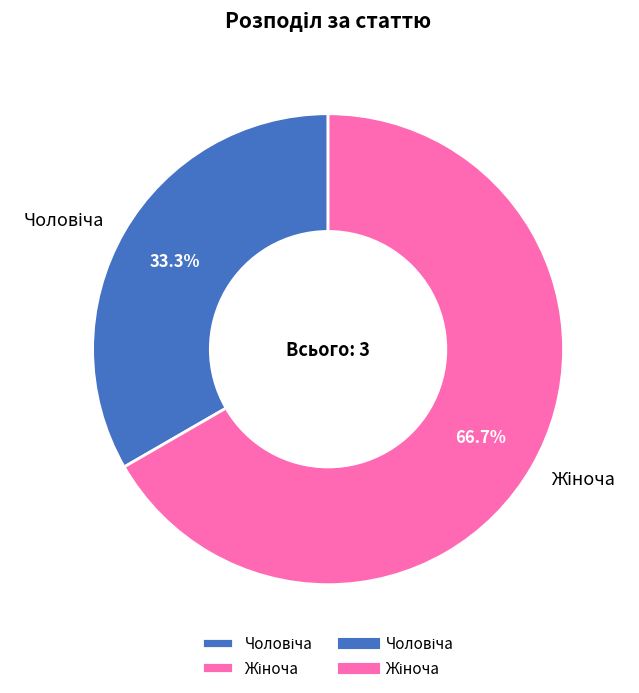

Is there any slice that represents more than half of the pie?

Yes